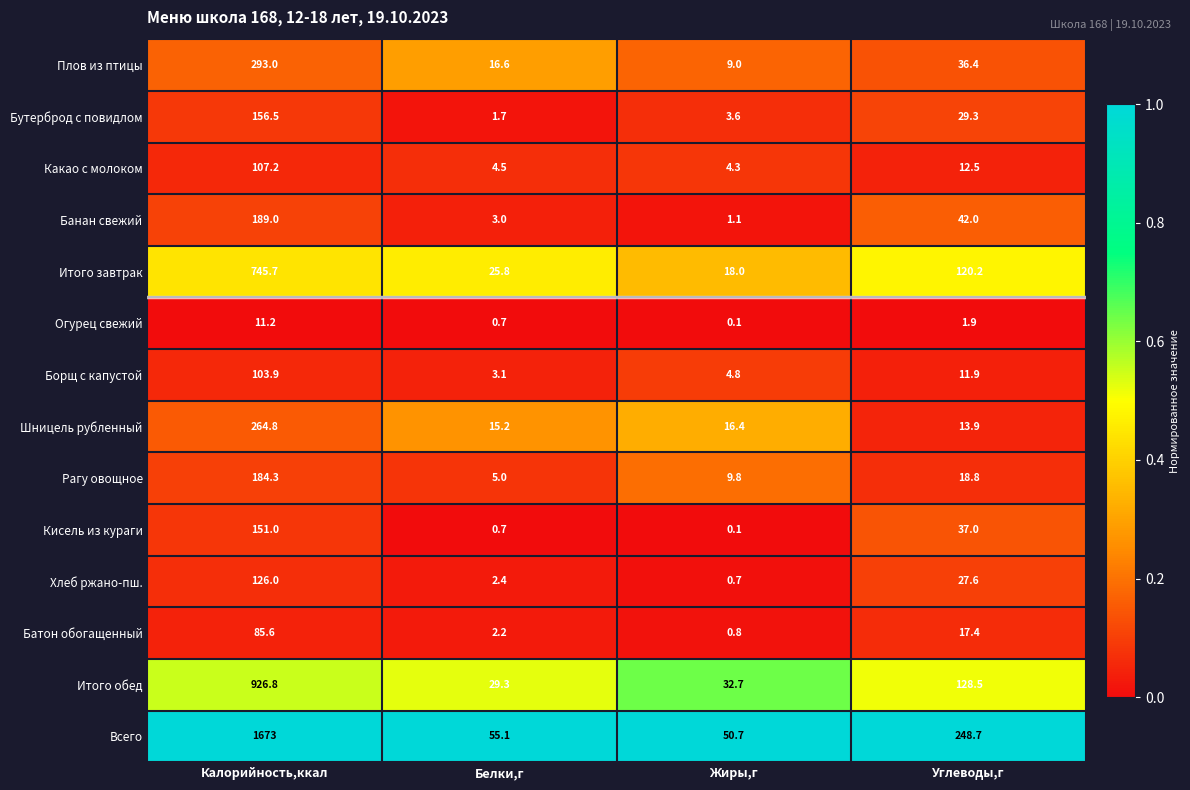

At which label does Бутерброд с повидлом first exceed 29?

Калорийность,ккал